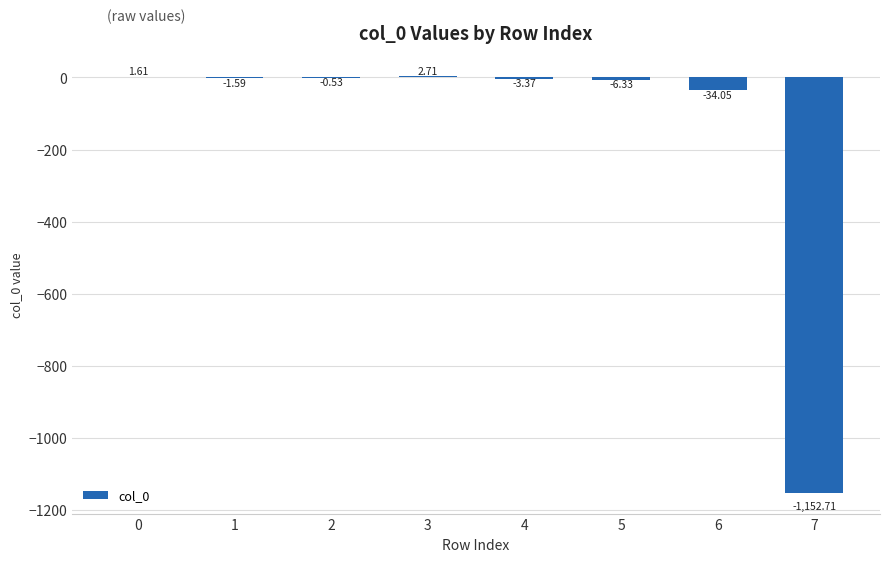

How many values are above zero?

2